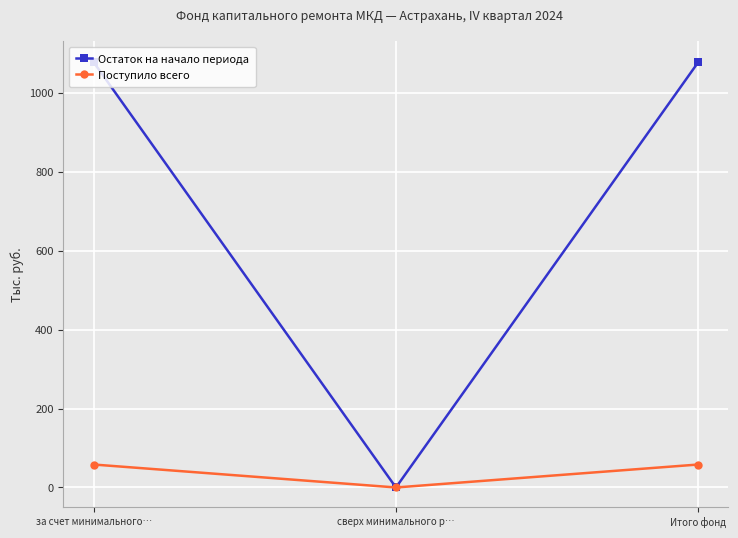

What position from the left is за счет минимального…?

1